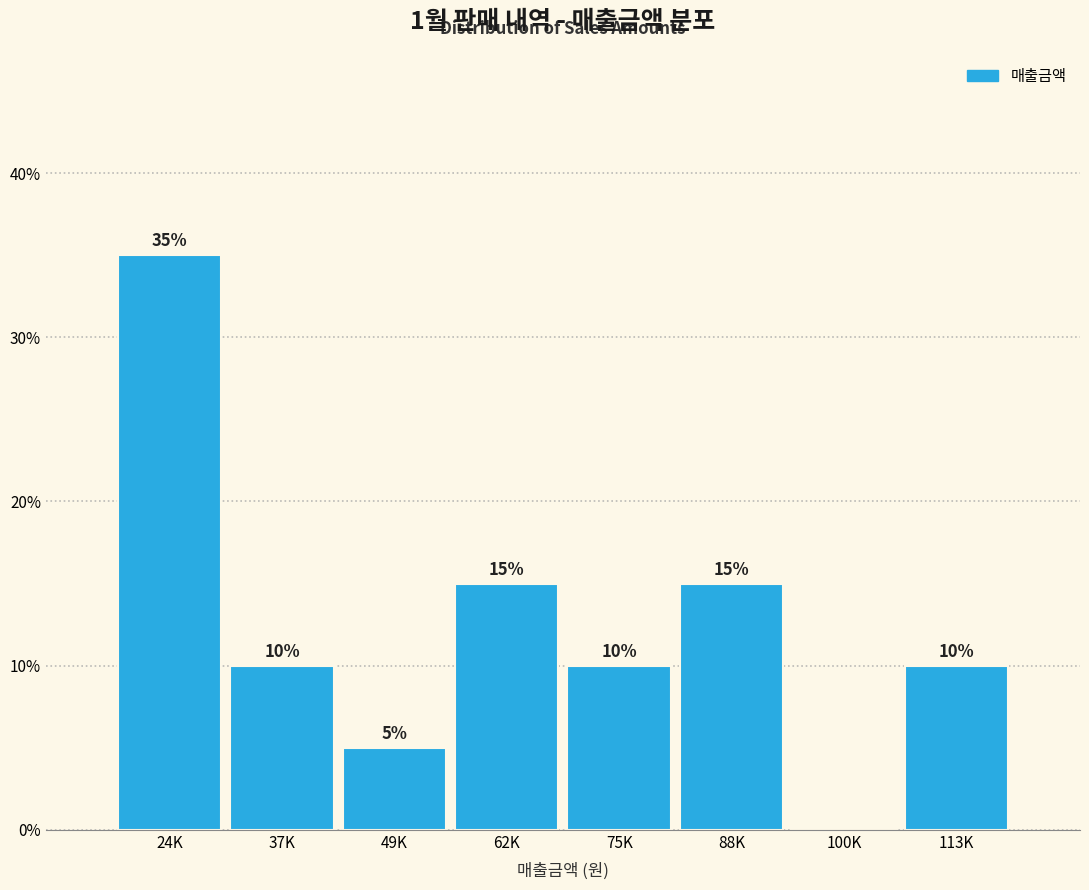

Reading right to left, transcribe all the data shown in this chart.

113K=10	100K=0	88K=15	75K=10	62K=15	49K=5	37K=10	24K=35